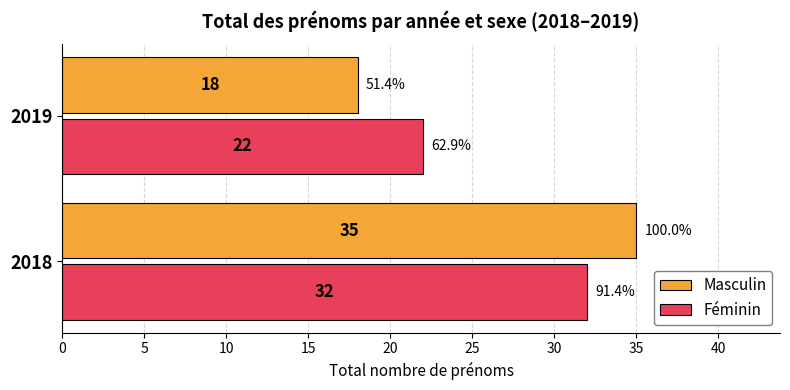

At how many categories does at least one series exceed 32?

1